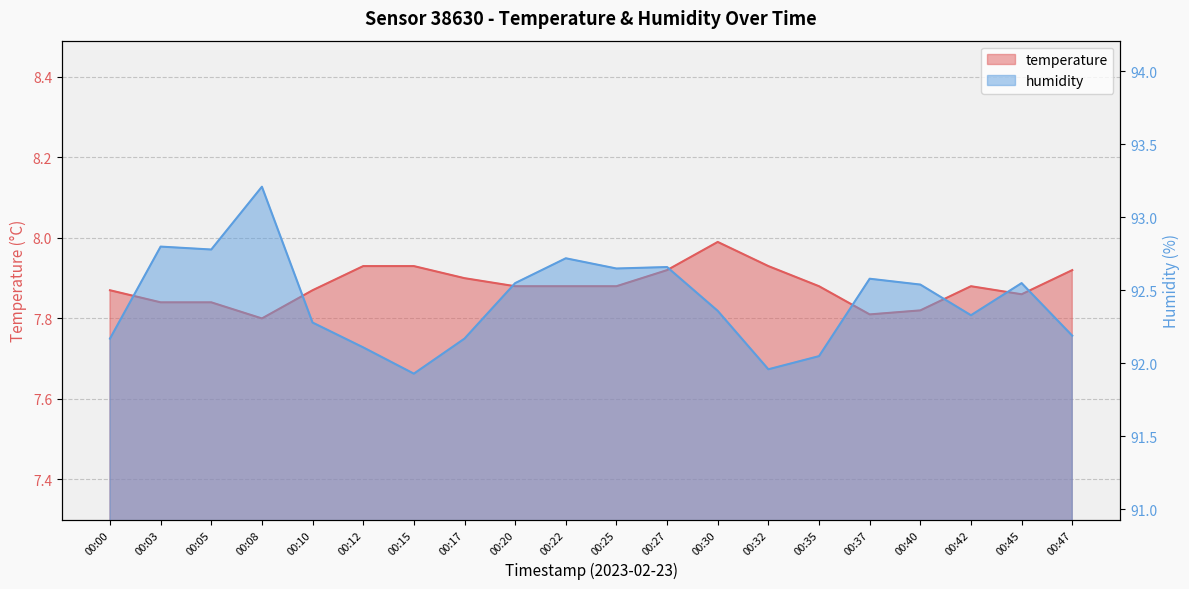

Between 00:15 and 00:25, which series saw the biggest shift?

humidity